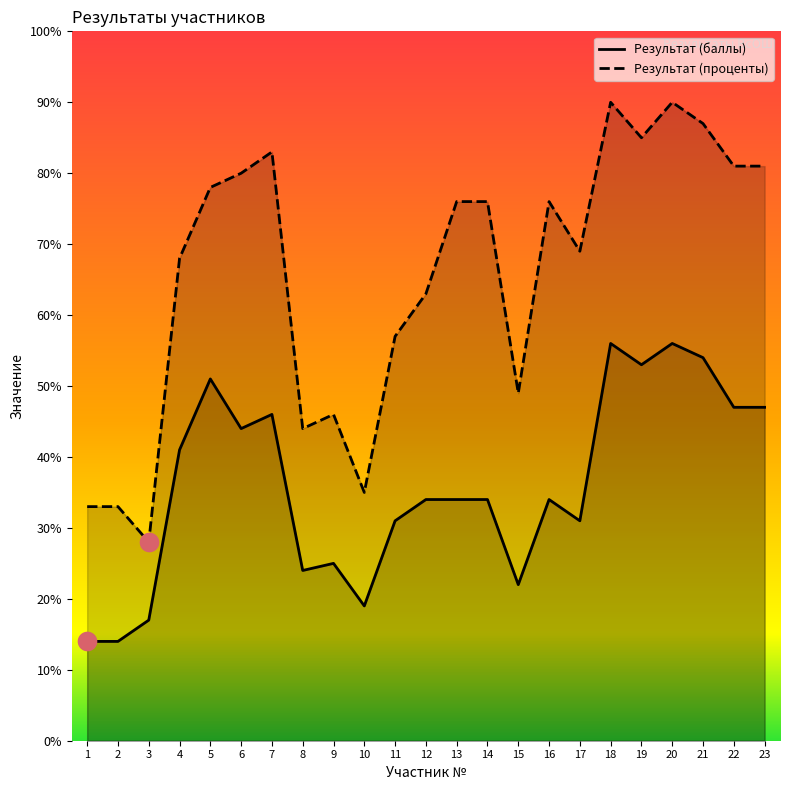

What is the total value across all series at 12?

97